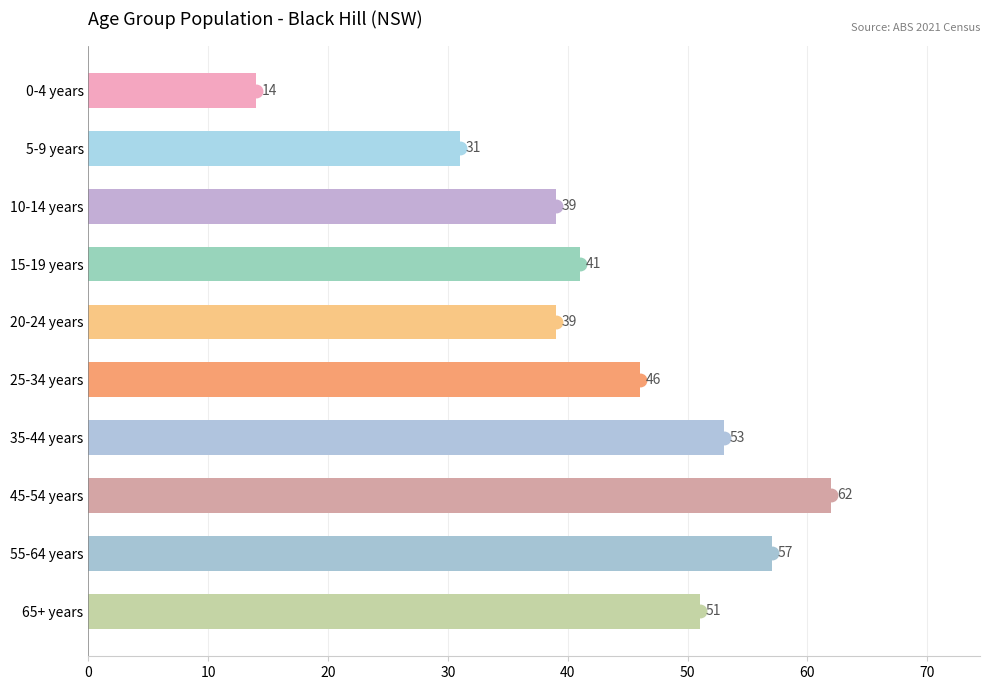

What is the label of the 10th bar from the bottom?

0-4 years